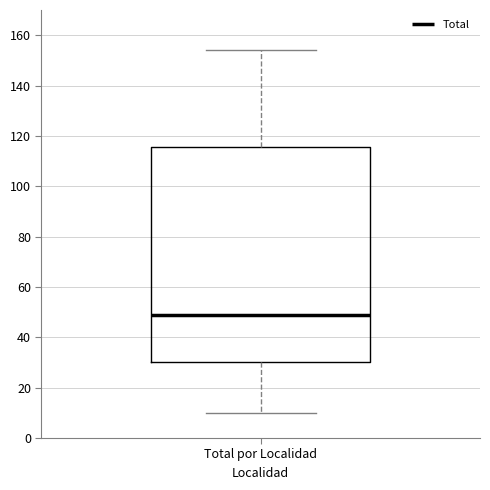

Read this box plot against the y-axis: the position of the median line, the range covered by the box, and the ends of both whiskers. The values are not printed on the chart, so give them approximately, as read against the axis.

median 50, box 30 to 116, whiskers 10 to 154